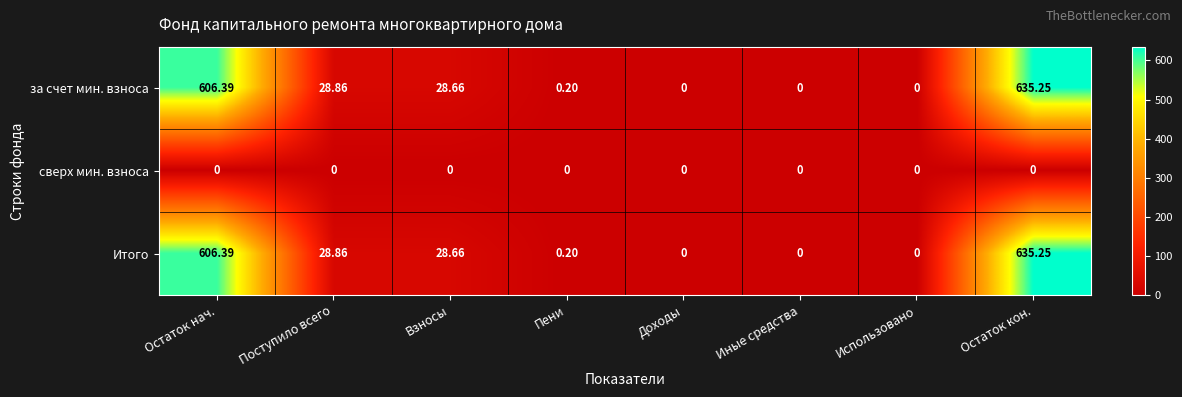

At which label does за счет мин. взноса reach its peak?

Остаток кон.